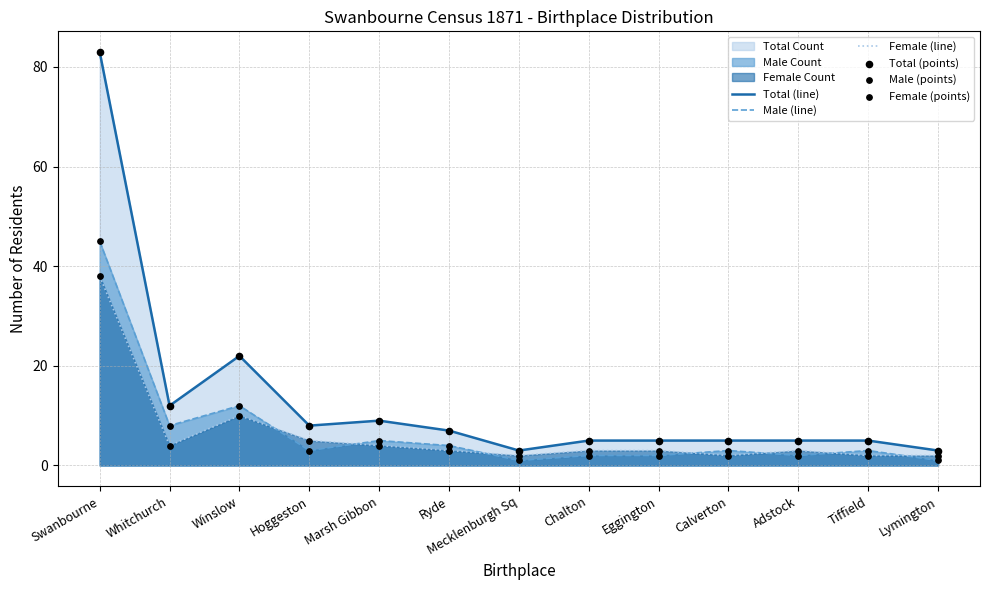

Which series has the widest spread of Y values?

Total (line)